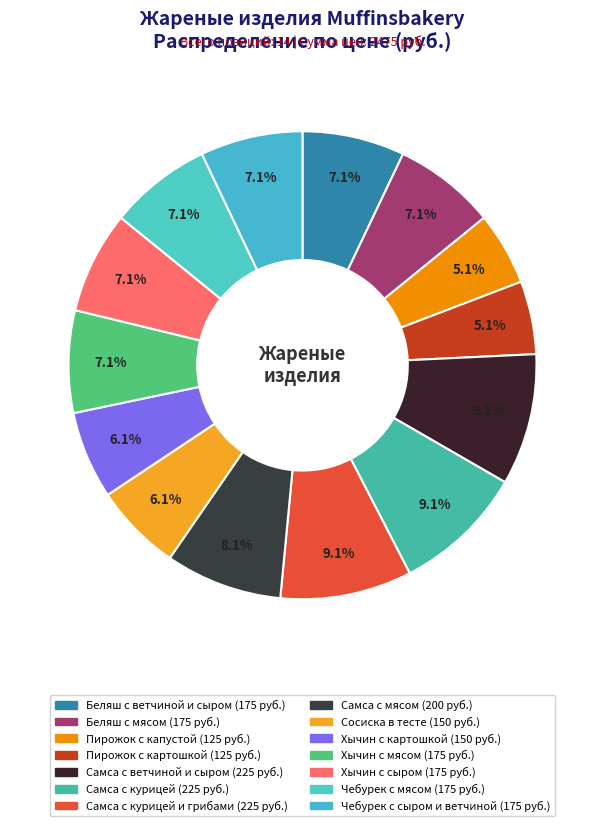

How many slices are in this pie chart?

14